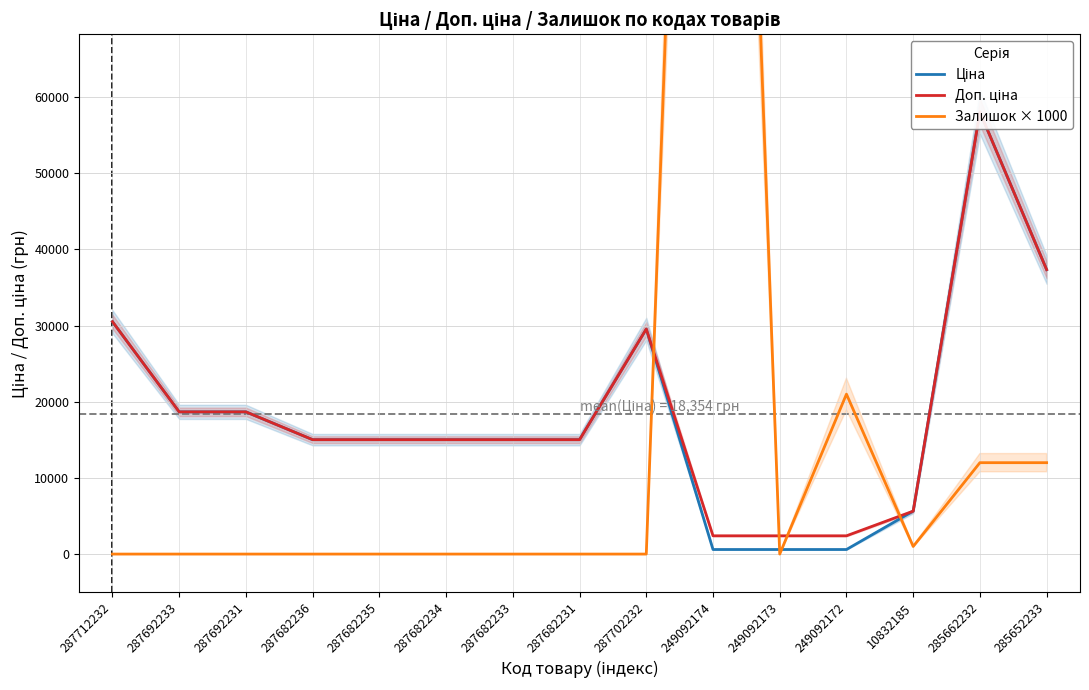

Is the value of Доп. ціна at 287682234 greater than the value of Залишок × 1000 at 287682233?

Yes